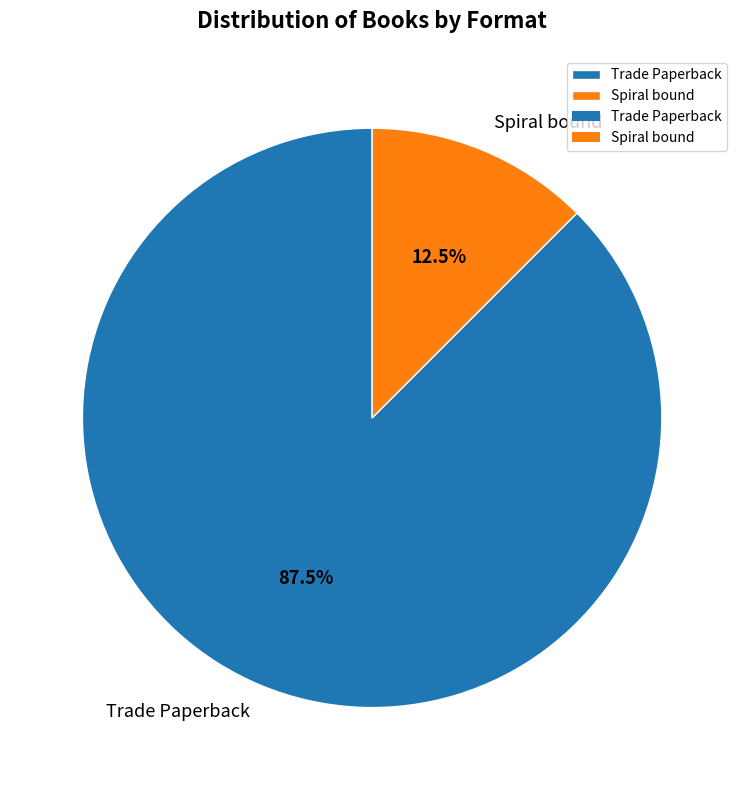

Rank the categories by value from highest to lowest.

Trade Paperback, Spiral bound